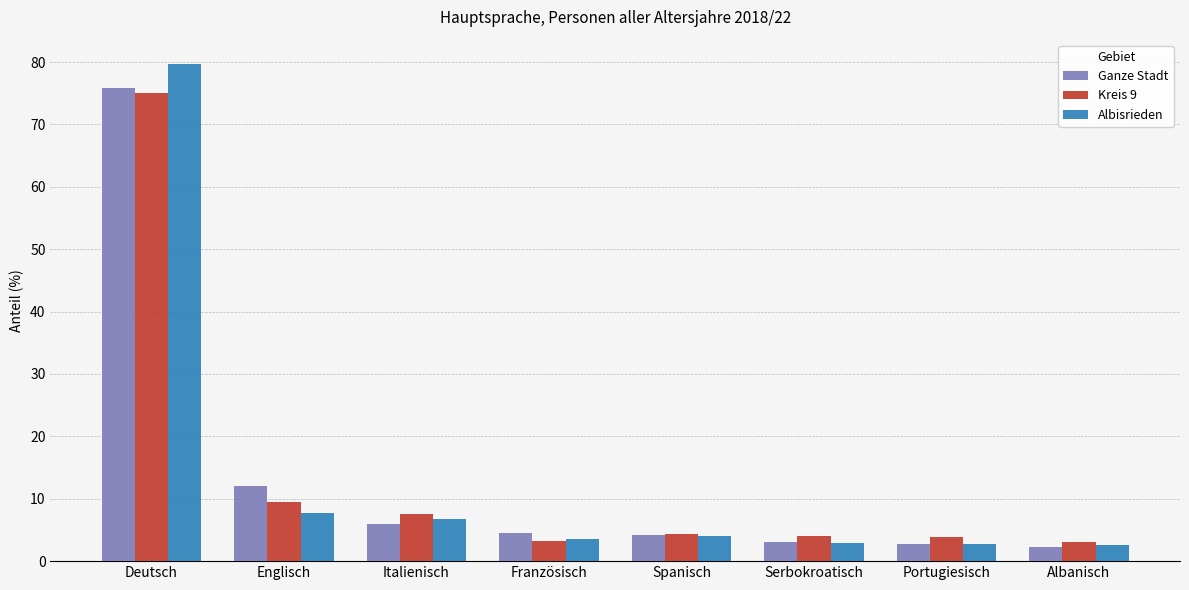

How many groups of bars are there?

8